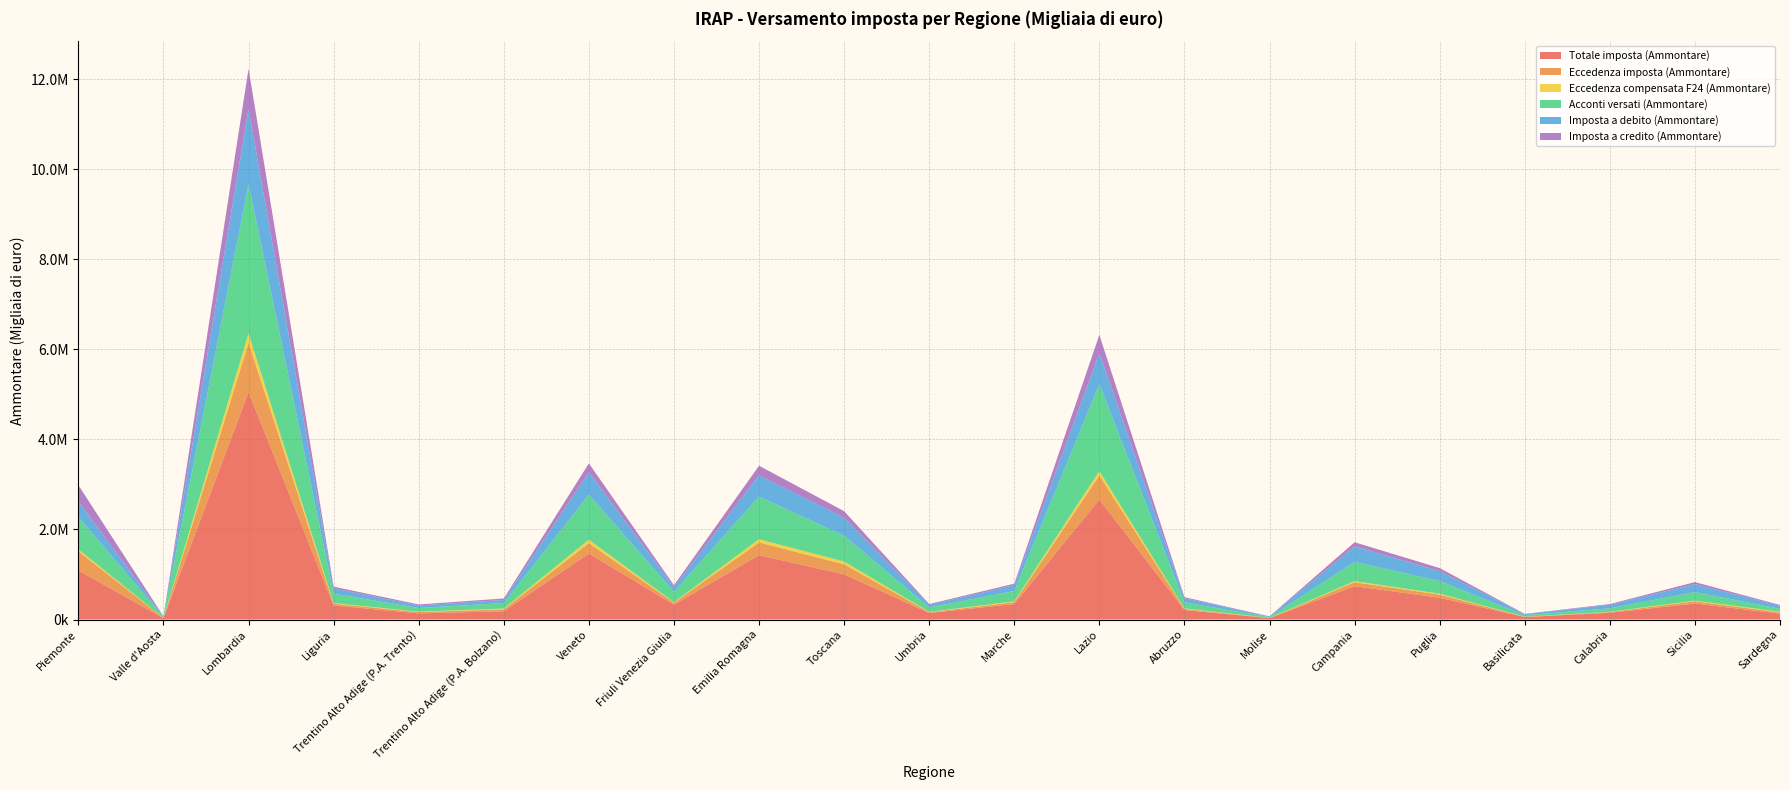

Reading left to right, transcribe all the data shown in this chart.

Totale imposta (Ammontare): Piemonte=1089055	Valle d'Aosta=30600	Lombardia=5050094	Liguria=311564	Trentino Alto Adige (P.A. Trento)=136701	Trentino Alto Adige (P.A. Bolzano)=184316	Veneto=1465678	Friuli Venezia Giulia=329588	Emilia Romagna=1427170	Toscana=1002884	Umbria=145844	Marche=343007	Lazio=2665805	Abruzzo=212005	Molise=30430	Campania=740385	Puglia=483660	Basilicata=53522	Calabria=150314	Sicilia=355227	Sardegna=129955
Eccedenza imposta (Ammontare): Piemonte=426877	Valle d'Aosta=5290	Lombardia=1093734	Liguria=38910	Trentino Alto Adige (P.A. Trento)=30275	Trentino Alto Adige (P.A. Bolzano)=42905	Veneto=233049	Friuli Venezia Giulia=44345	Emilia Romagna=285099	Toscana=222667	Umbria=17300	Marche=41312	Lazio=534554	Abruzzo=24699	Molise=3171	Campania=87671	Puglia=68973	Basilicata=5613	Calabria=16199	Sicilia=49223	Sardegna=30167
Eccedenza compensata F24 (Ammontare): Piemonte=43116	Valle d'Aosta=1525	Lombardia=208167	Liguria=14871	Trentino Alto Adige (P.A. Trento)=8156	Trentino Alto Adige (P.A. Bolzano)=16394	Veneto=72498	Friuli Venezia Giulia=10271	Emilia Romagna=70883	Toscana=60593	Umbria=6502	Marche=20096	Lazio=93768	Abruzzo=10998	Molise=1556	Campania=24513	Puglia=20778	Basilicata=2455	Calabria=5157	Sicilia=14503	Sardegna=13907
Acconti versati (Ammontare): Piemonte=718278	Valle d'Aosta=17934	Lombardia=3318252	Liguria=207795	Trentino Alto Adige (P.A. Trento)=79827	Trentino Alto Adige (P.A. Bolzano)=123039	Veneto=1001742	Friuli Venezia Giulia=232606	Emilia Romagna=946469	Toscana=575955	Umbria=99844	Marche=227553	Lazio=1930723	Abruzzo=133004	Molise=17211	Campania=426860	Puglia=281852	Basilicata=33588	Calabria=76016	Sicilia=189946	Sardegna=63443
Imposta a debito (Ammontare): Piemonte=344554	Valle d'Aosta=12288	Lombardia=1664154	Liguria=118117	Trentino Alto Adige (P.A. Trento)=57145	Trentino Alto Adige (P.A. Bolzano)=67341	Veneto=497723	Friuli Venezia Giulia=103764	Emilia Romagna=474052	Toscana=399488	Umbria=55029	Marche=129014	Lazio=691125	Abruzzo=90288	Molise=14961	Campania=343173	Puglia=219997	Basilicata=23297	Calabria=79615	Sicilia=176169	Sardegna=67911
Imposta a credito (Ammontare): Piemonte=359677	Valle d'Aosta=3498	Lombardia=894600	Liguria=38552	Trentino Alto Adige (P.A. Trento)=22574	Trentino Alto Adige (P.A. Bolzano)=33678	Veneto=196200	Friuli Venezia Giulia=41665	Emilia Romagna=210716	Toscana=144263	Umbria=19860	Marche=35052	Lazio=404622	Abruzzo=25136	Molise=3431	Campania=93288	Puglia=66914	Basilicata=6569	Calabria=16405	Sicilia=46078	Sardegna=17712